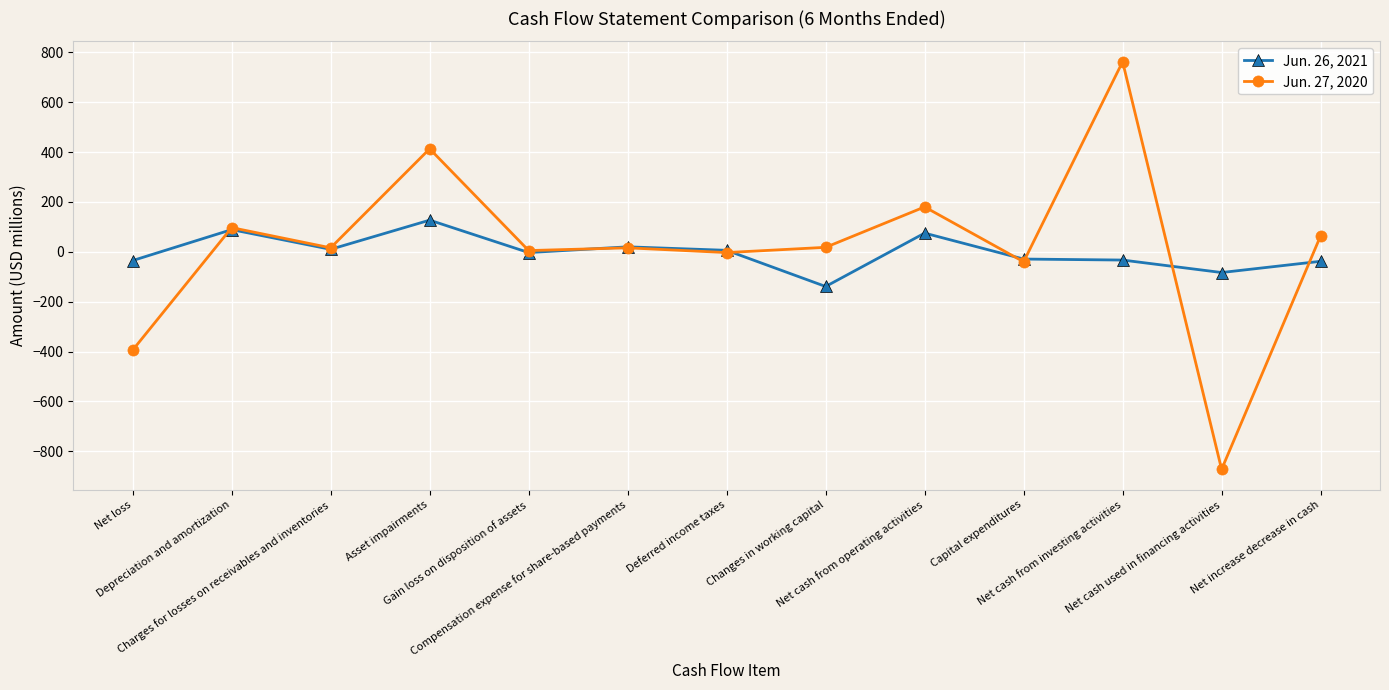

What is the sum of all Jun. 27, 2020 values?

262